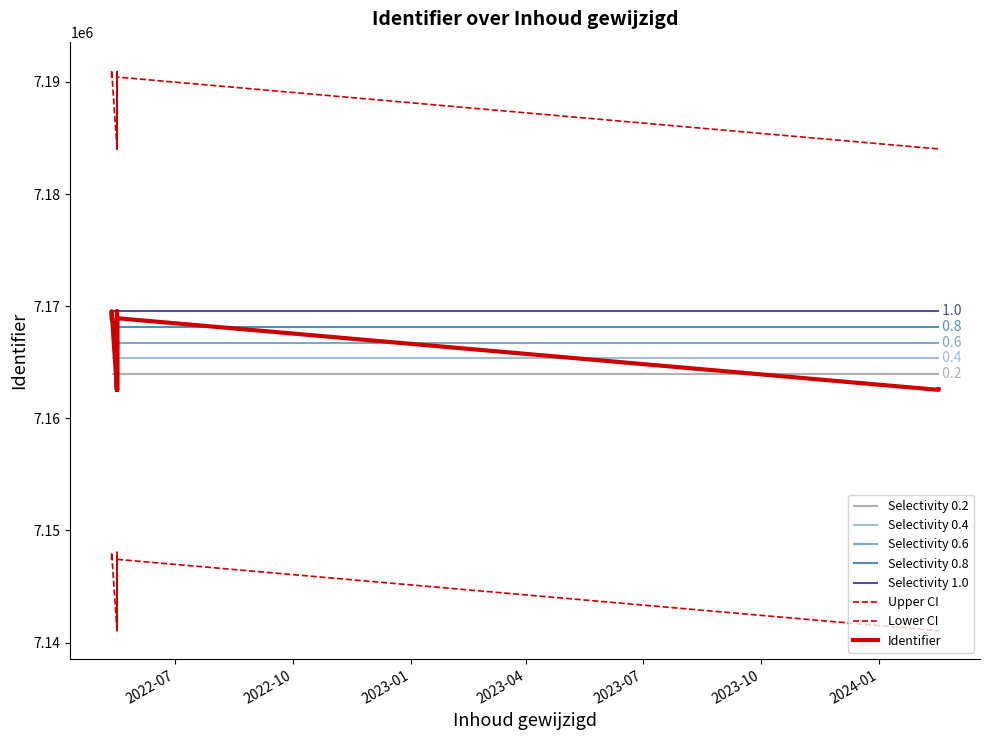

Which series has the widest spread of values?

Upper CI